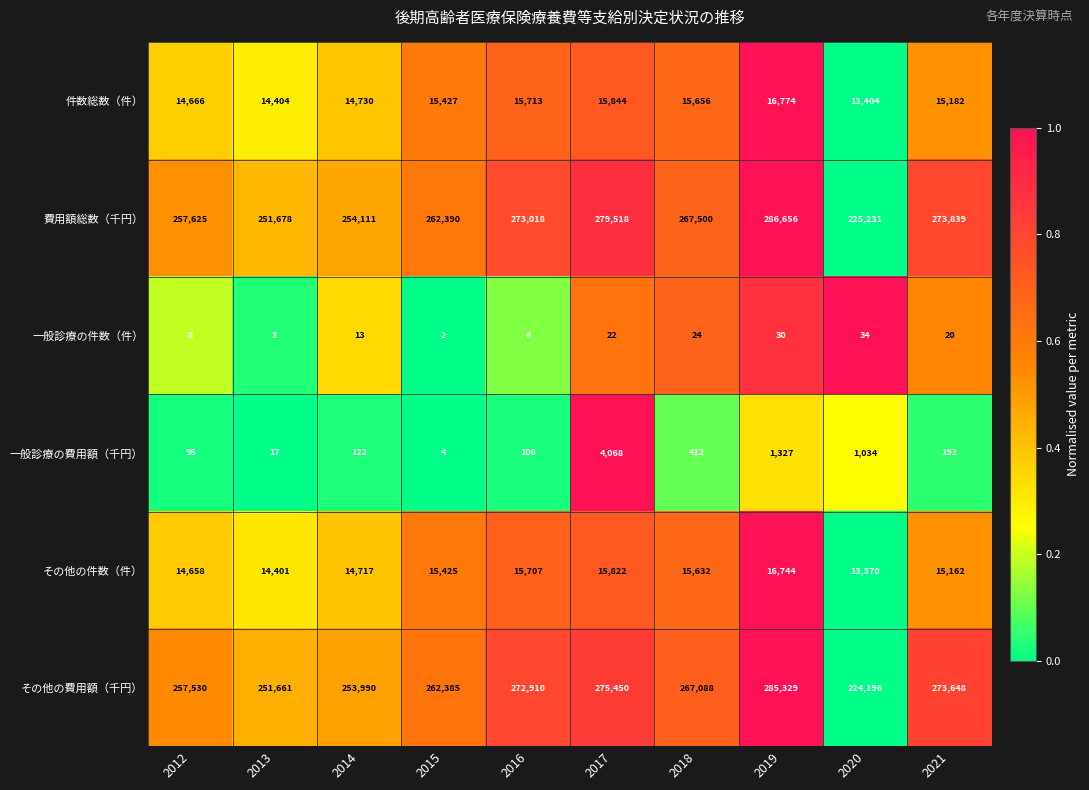

Rank the series by their maximum value, from lowest to highest.

一般診療の件数（件）, 一般診療の費用額（千円）, その他の件数（件）, 件数総数（件）, その他の費用額（千円）, 費用額総数（千円）